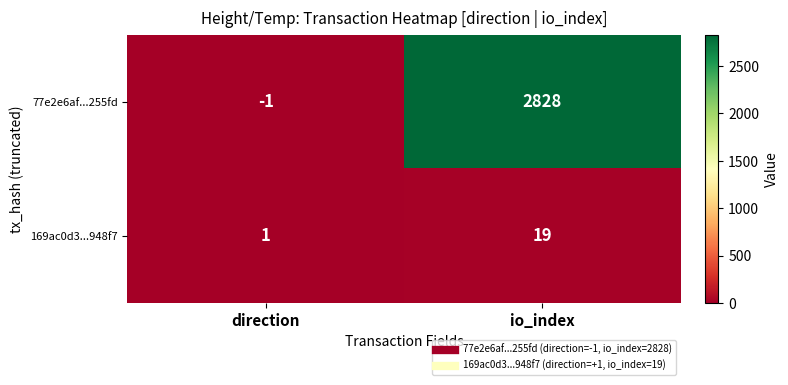

Which series has the largest total across all categories?

77e2e6af...255fd